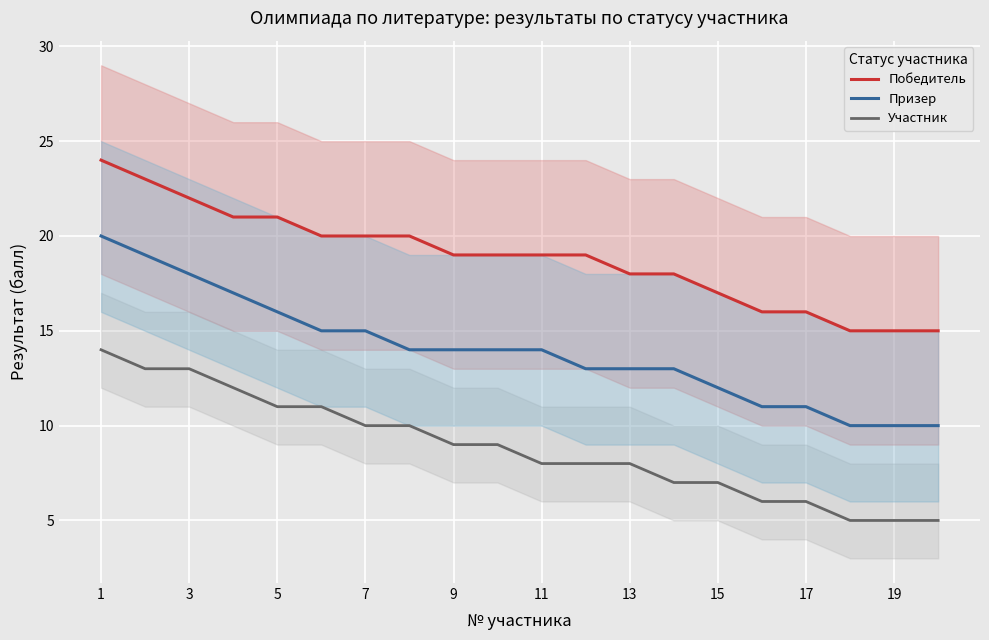

How many Участник values are between 7 and 11?

11